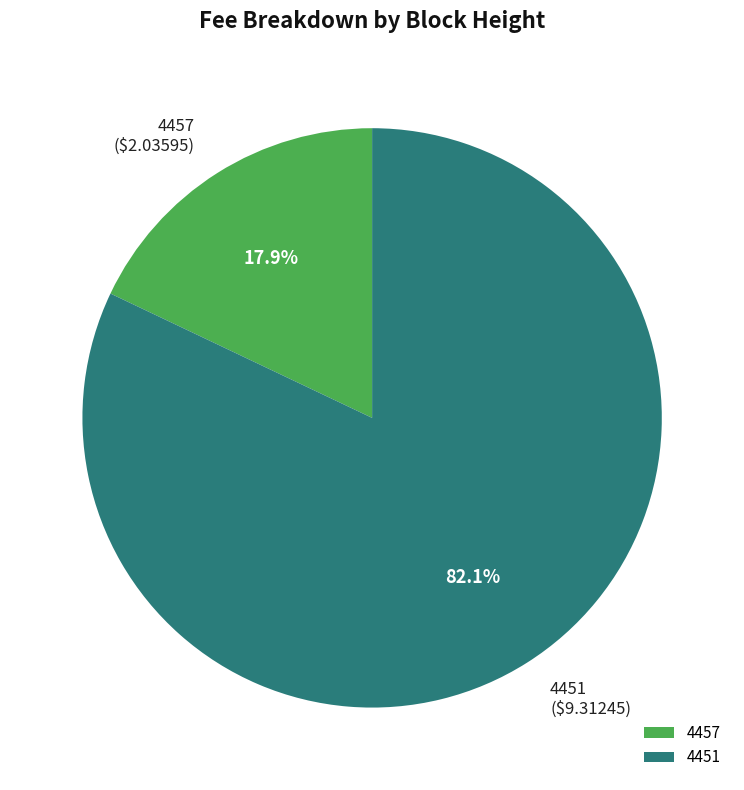

Is it true that 4451 is 82% of the pie?

True